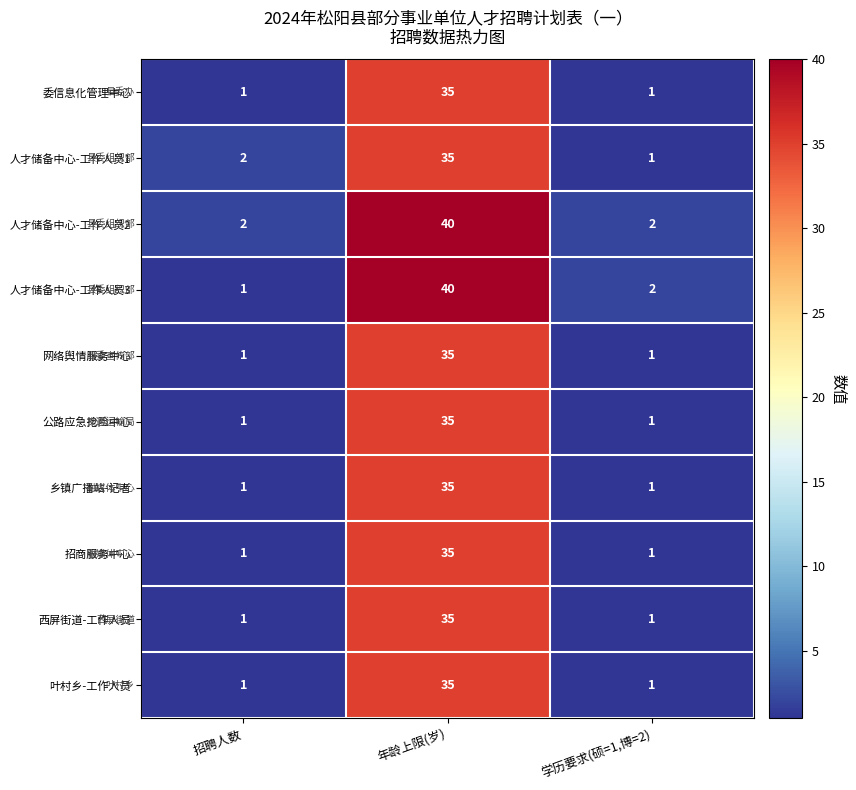

What is the total value across all series at 招聘人数?

12